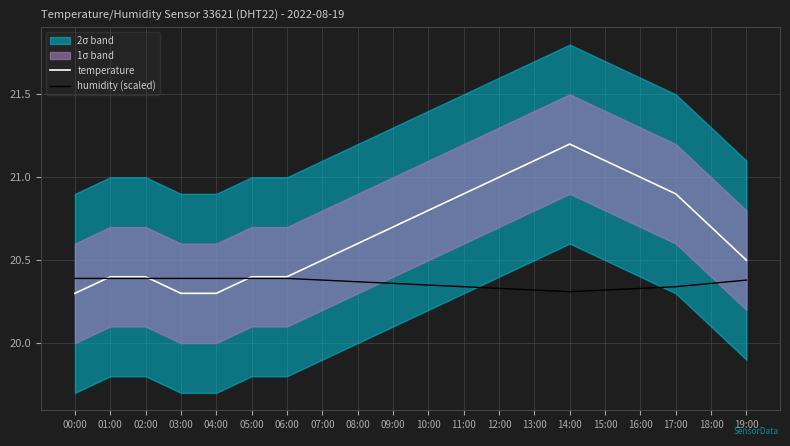

At which category does temperature reach its first local peak?

14:00